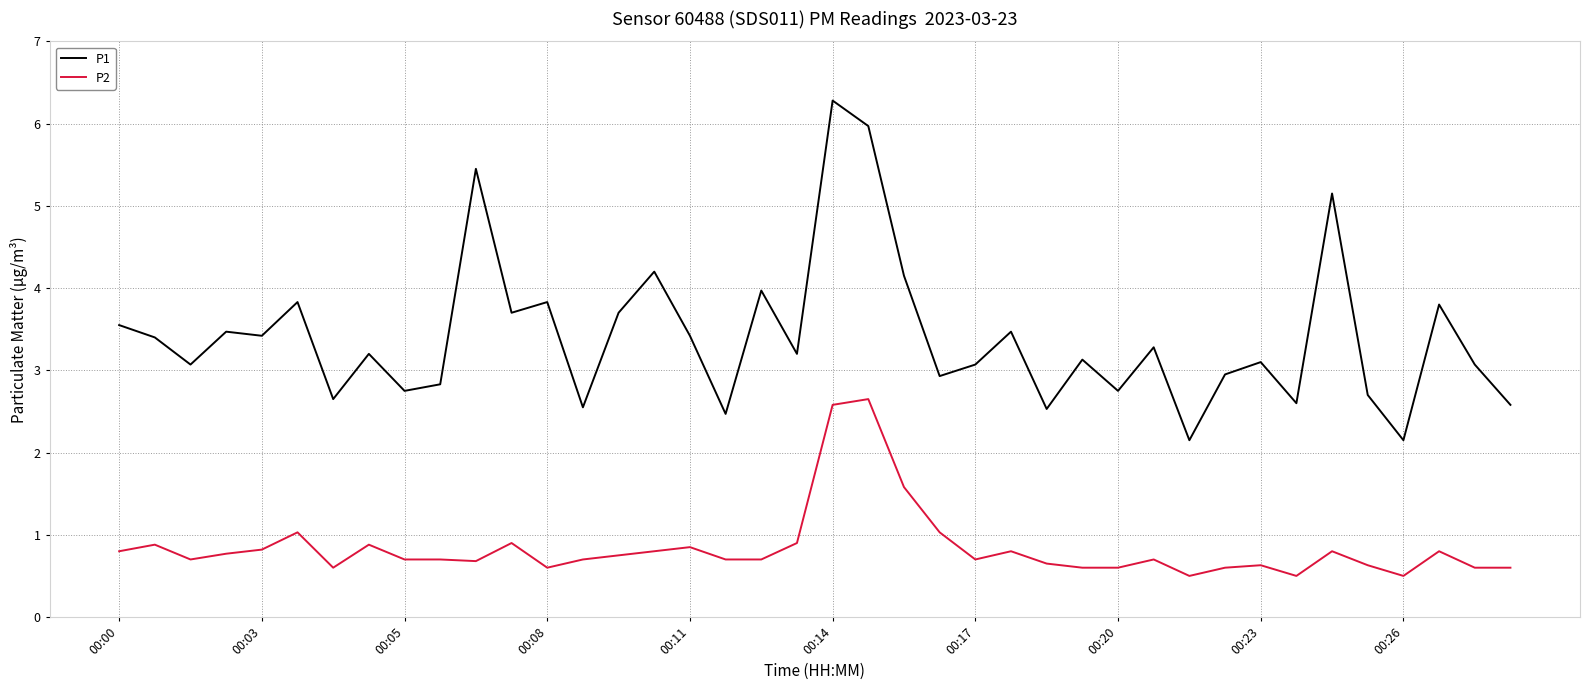

What is the difference between the maximum and minimum values in the P1 series?

4.1